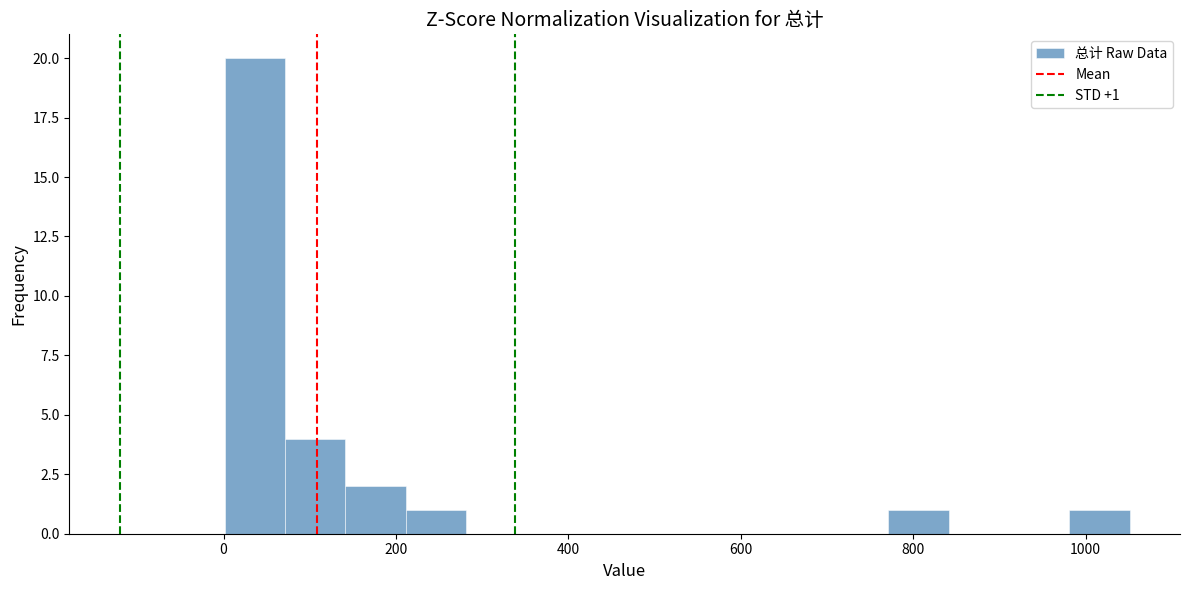

Read against the x-axis, roughly where is the centre of the tallest bar?

40